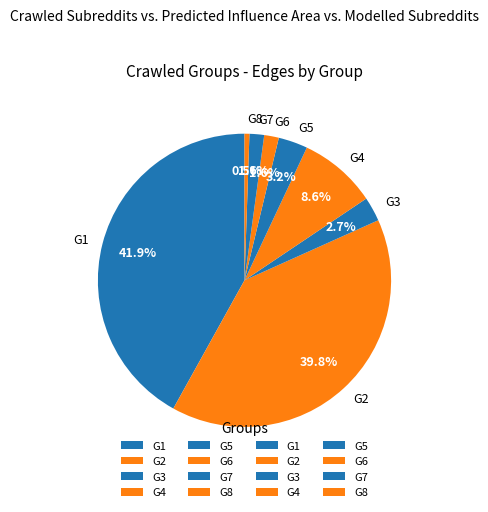

What portion of the pie excludes G2?

60.2%